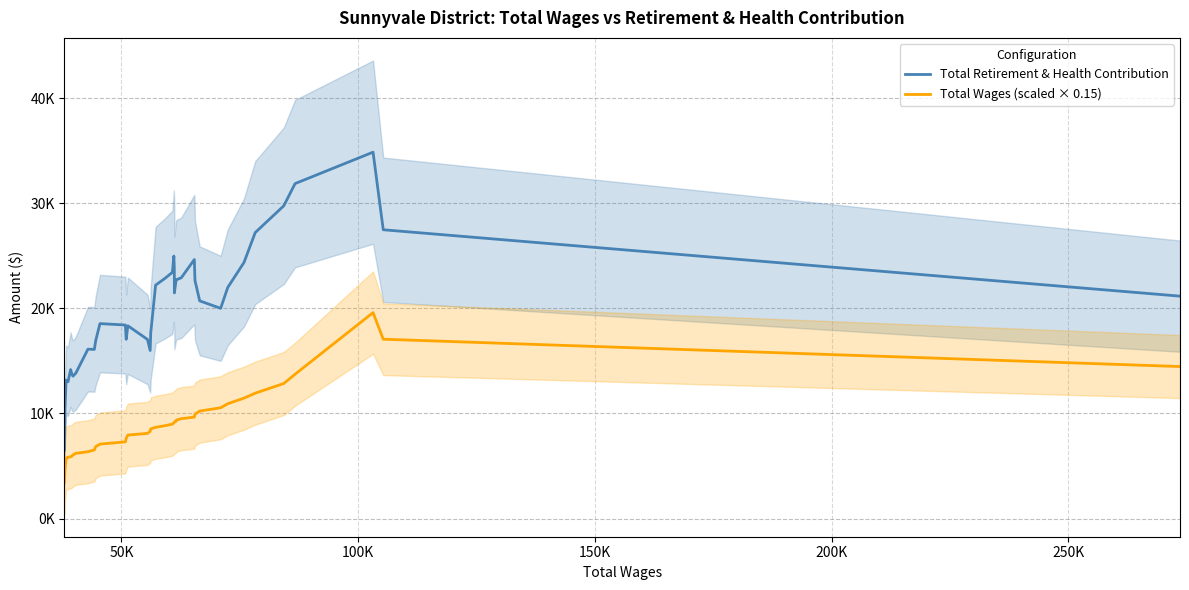

Which series has the largest range (max minus min)?

Total Retirement & Health Contribution